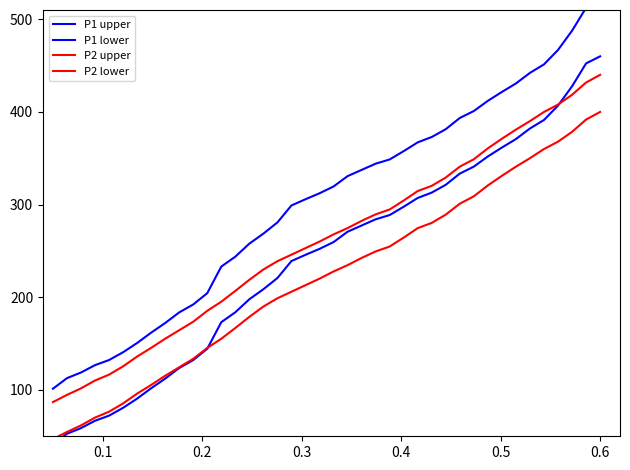

True or false: P2 lower and P2 upper intersect in this chart.

False